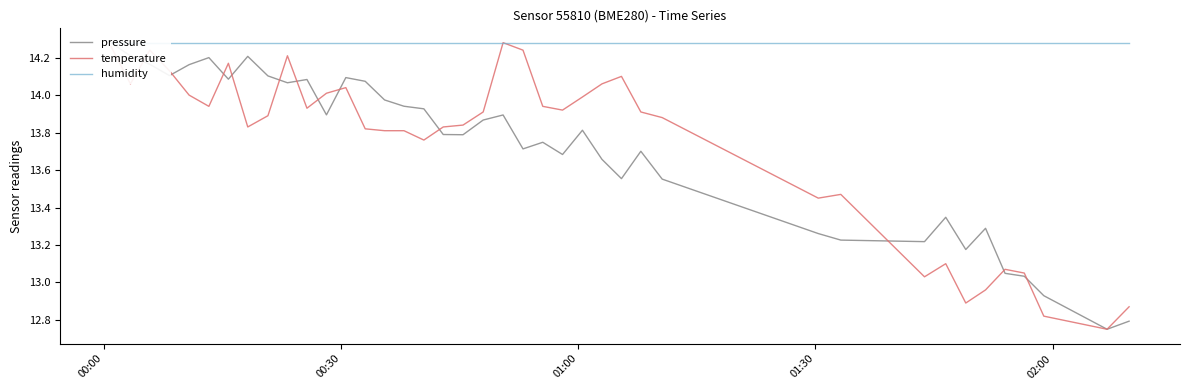

True or false: temperature and humidity intersect in this chart.

False